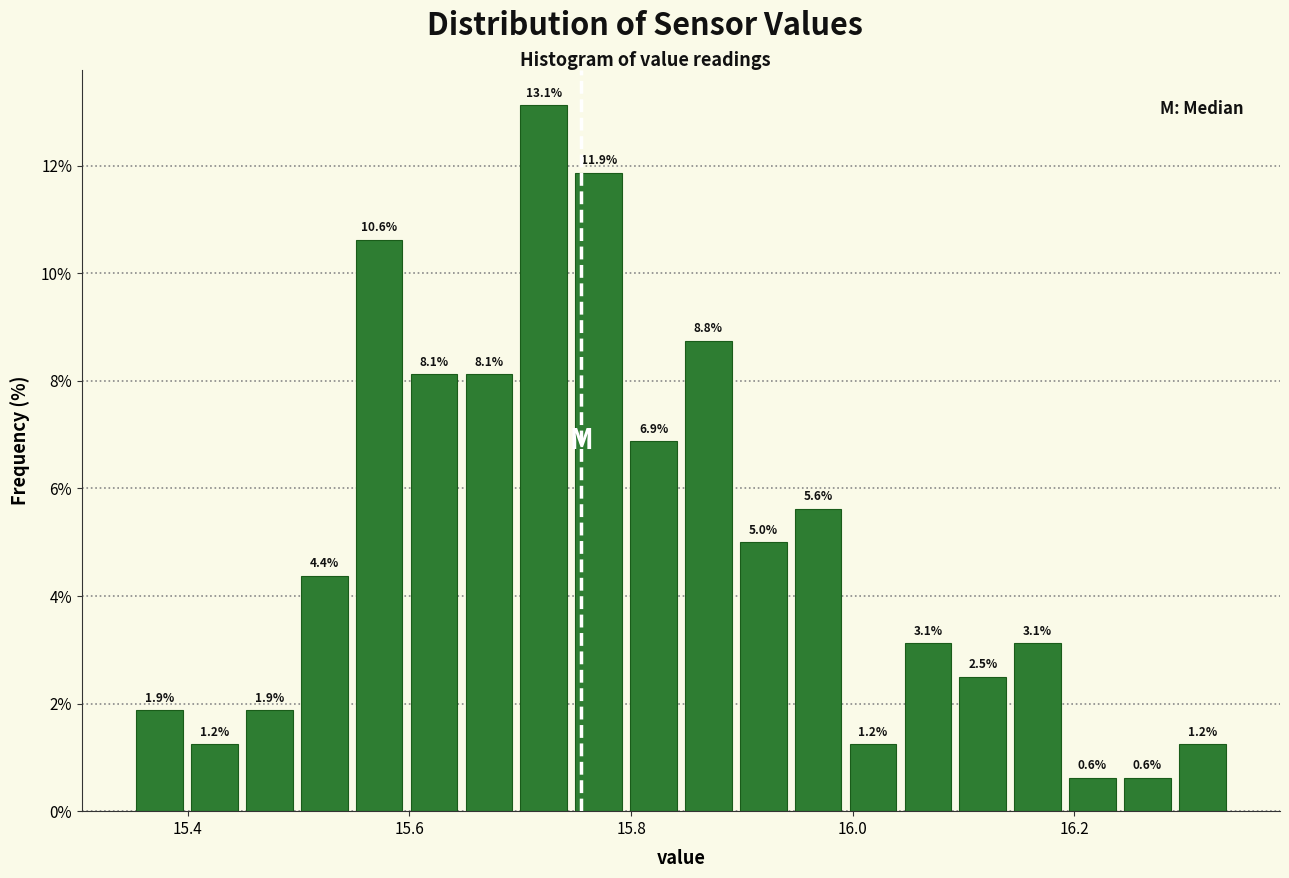

Around what value on the x-axis is the tallest bar? Give the approximate position of its centre, as read against the axis.

15.72